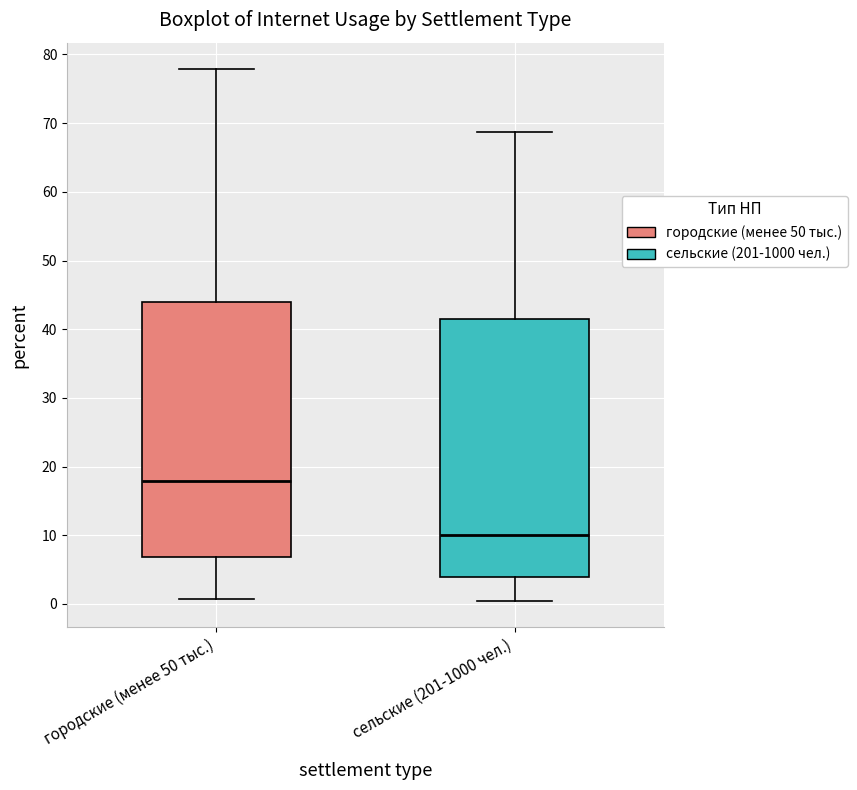

Reading left to right, transcribe this box plot: for each box, give where its median line is, the range the box spans, and where its two whiskers end, as read against the y-axis. The values are not printed on the chart, so give them approximately, as read against the axis.

городские (менее 50 тыс.): median 18, box 7 to 44, whiskers 1 to 78
сельские (201-1000 чел.): median 10, box 4 to 41, whiskers 0 to 69